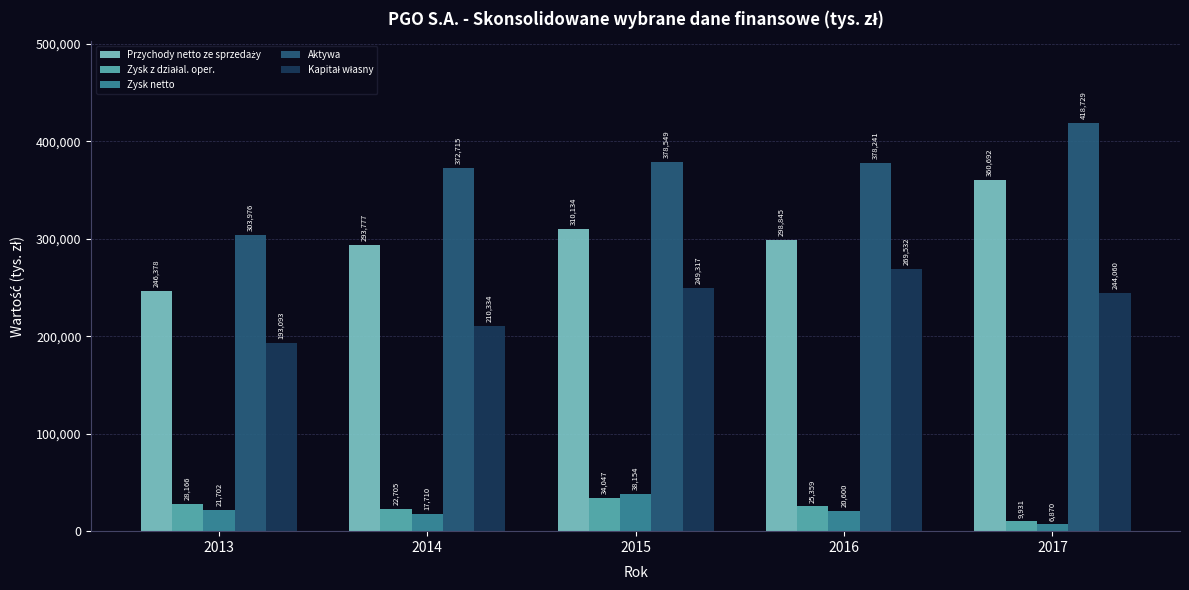

What is the sum of all Aktywa values?

1852210